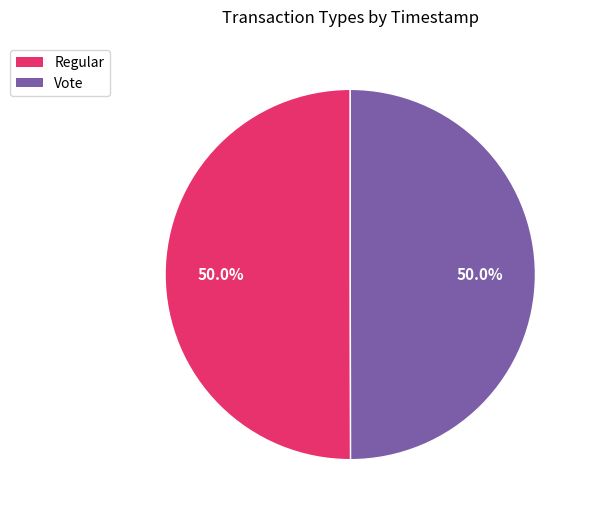

How many slices are in this pie chart?

2